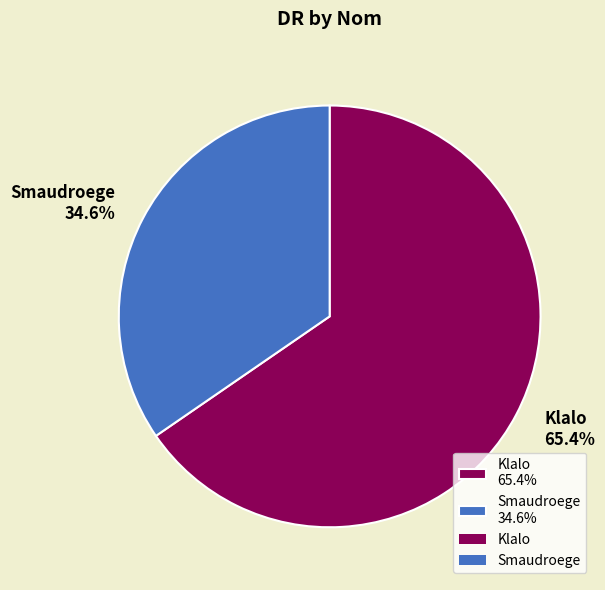

Which has a higher value, Klalo or Smaudroege?

Klalo